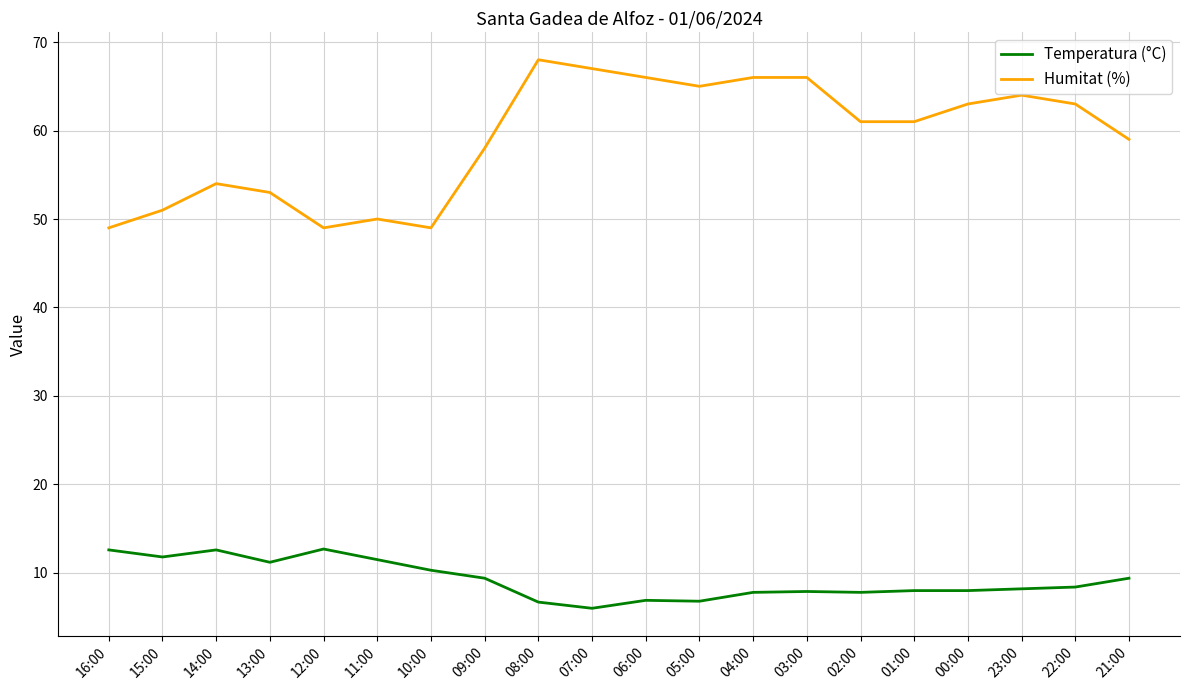

List the series in order of their overall mean, highest first.

Humitat (%), Temperatura (°C)